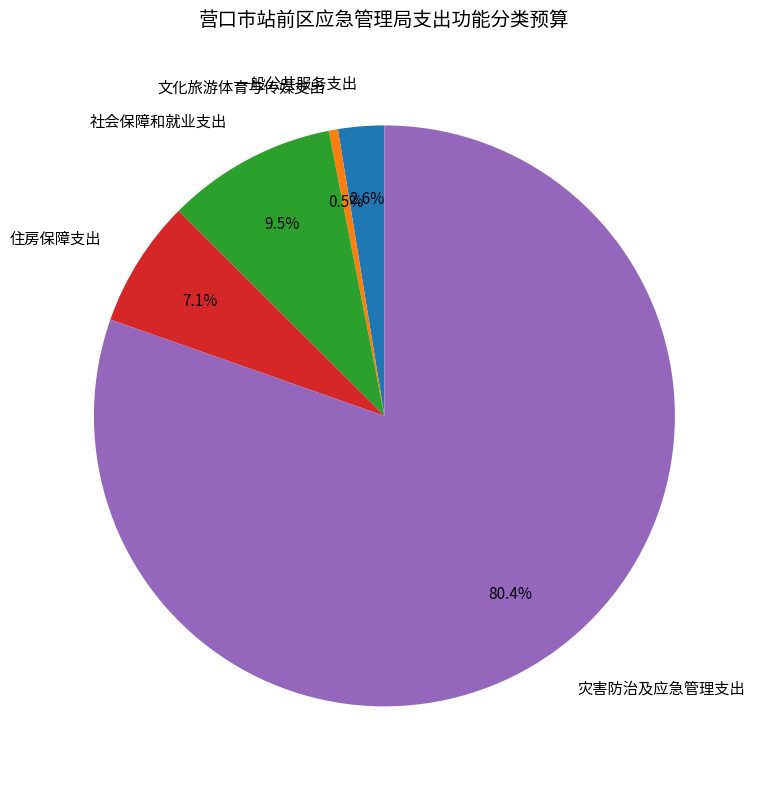

How many slices are in this pie chart?

5